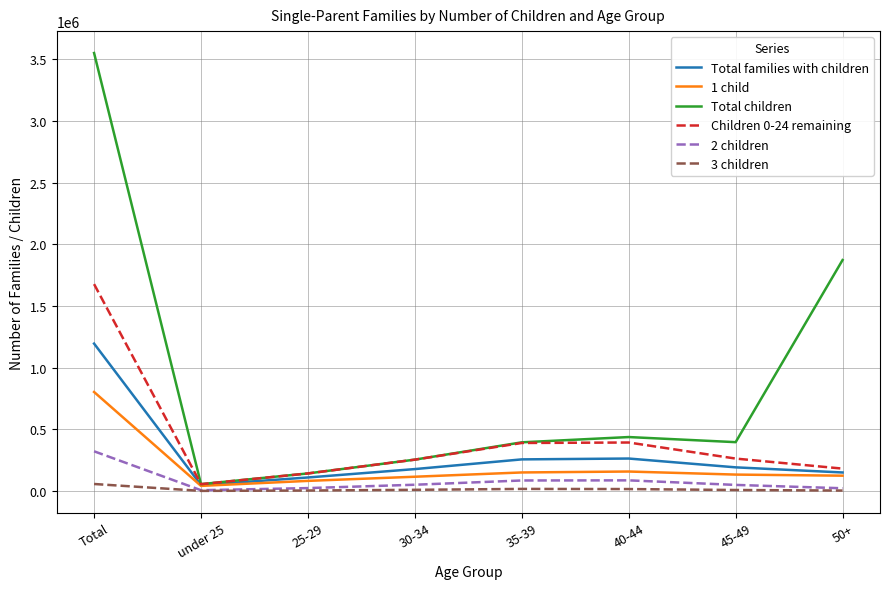

Which label corresponds to the largest value in the chart?

Total